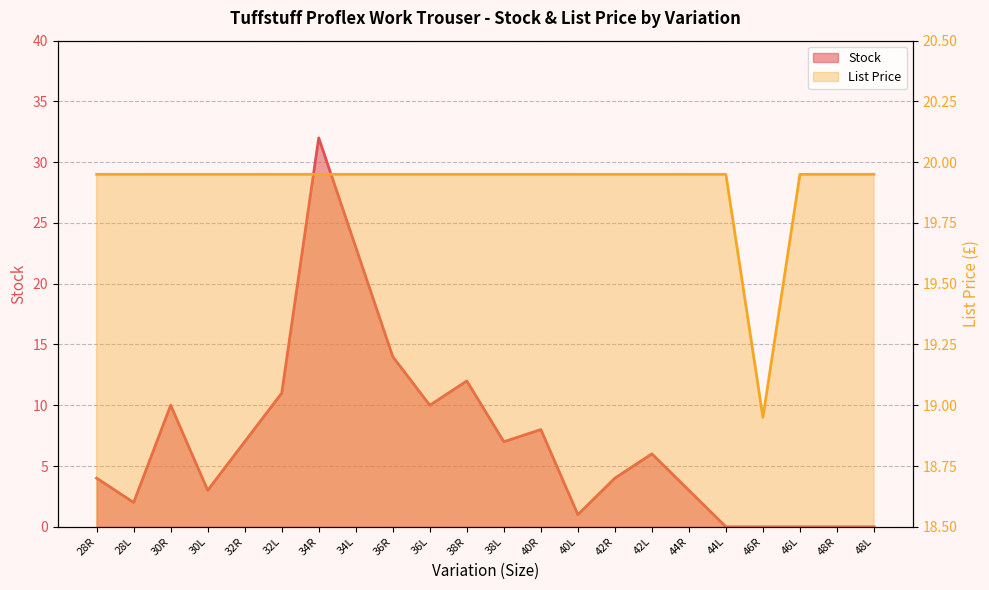

Which series has the widest spread of values?

Stock